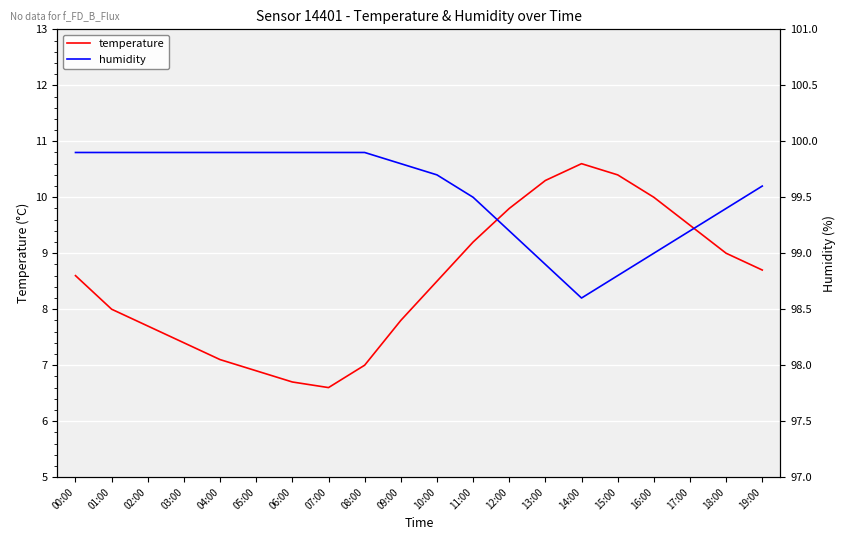

What is the smallest value displayed?

6.6